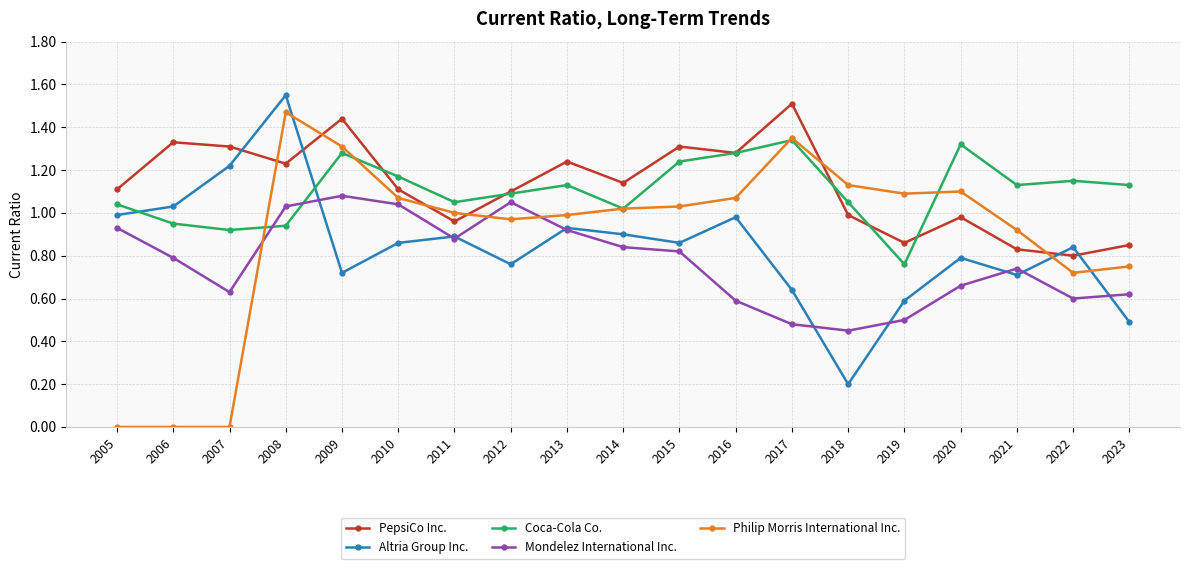

Which label corresponds to the largest value in the chart?

2008